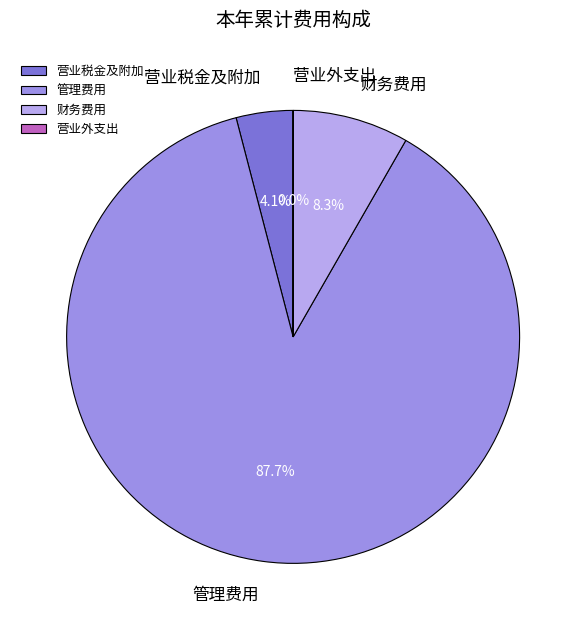

To the nearest percent, what portion does 管理费用 represent?

88%